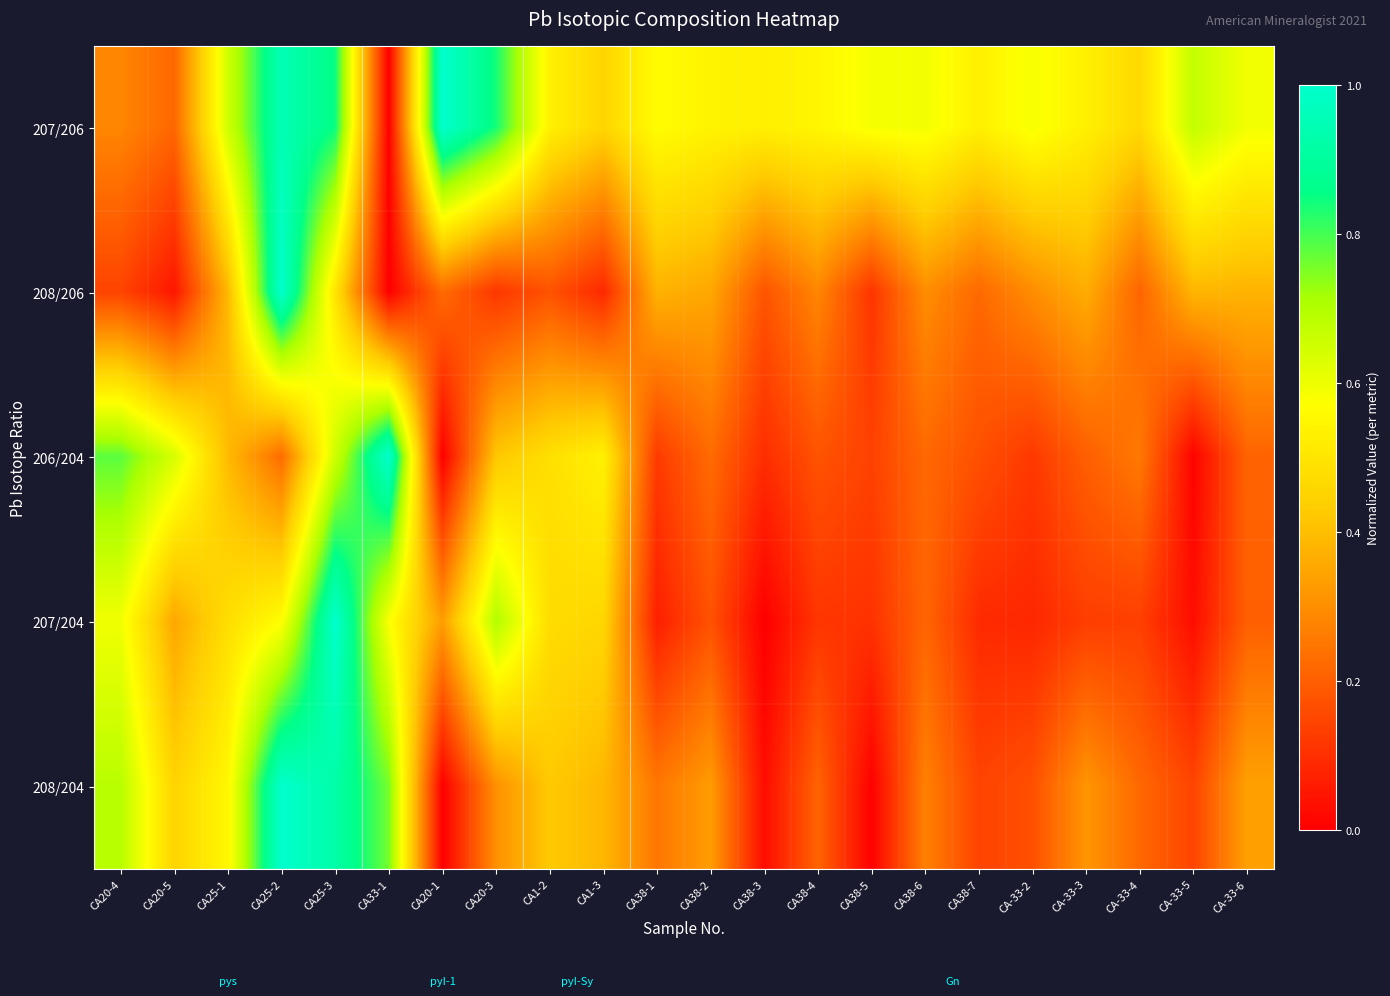

How many data points does each series have?

22